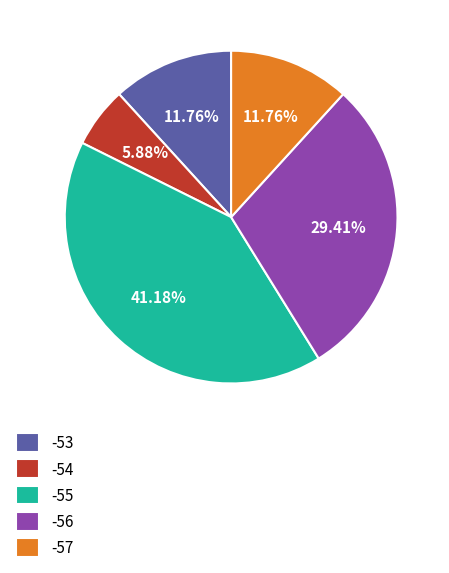

Count the number of slices in the pie.

5